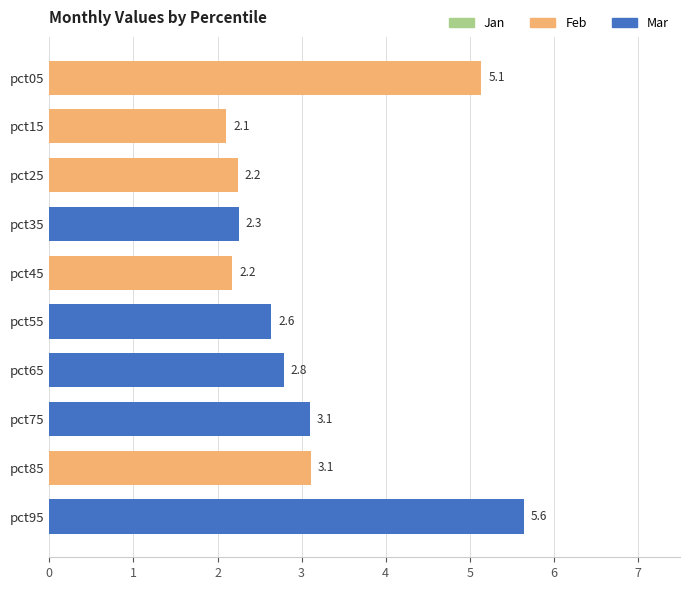

Reading left to right, extract all data points from this chart.

Jan: 0.7	0.7	0.7	0.7	0.7	0.7	0.7	0.7	0.7	0.7
Feb: 5.1	2.1	2.2	0.0	2.2	0.0	0.0	0.0	3.1	0.0
Mar: 0.0	0.0	0.0	2.3	0.0	2.6	2.8	3.1	0.0	5.6